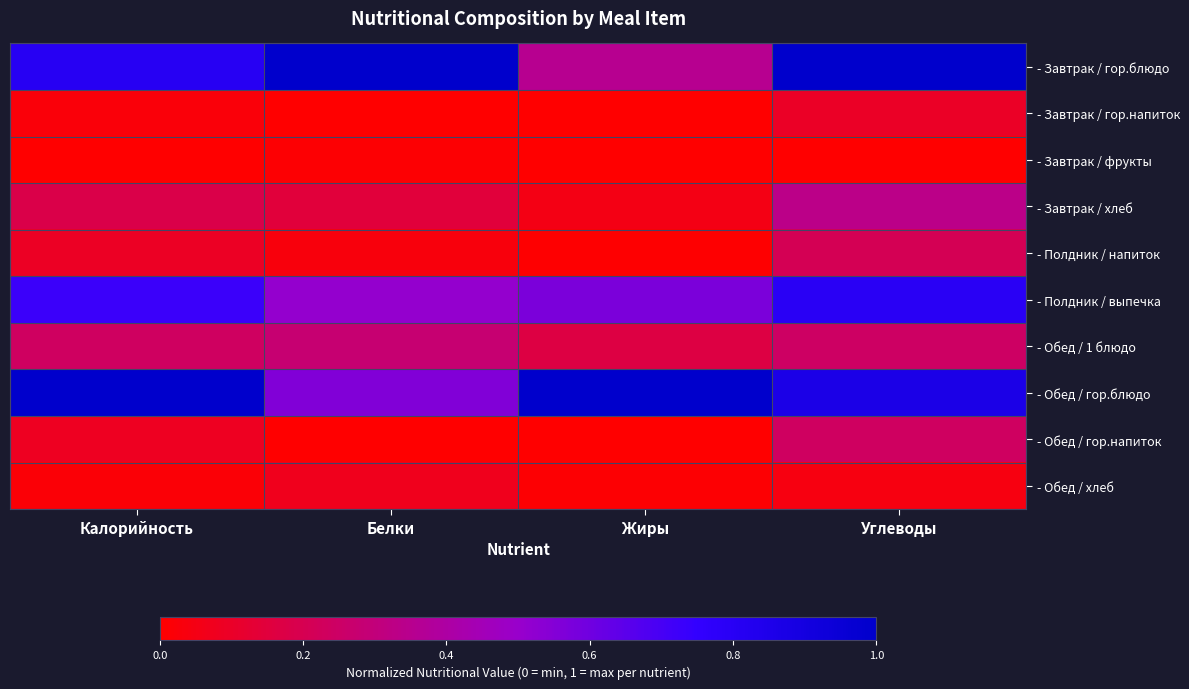

Reading right to left, transcribe all the data shown in this chart.

- Завтрак / гор.блюдо: Углеводы=1.0	Жиры=0.4	Белки=1.0	Калорийность=0.8
- Завтрак / гор.напиток: Углеводы=0.1	Жиры=0.0	Белки=0.0	Калорийность=0.0
- Завтрак / фрукты: Углеводы=0.0	Жиры=0.0	Белки=0.0	Калорийность=0.0
- Завтрак / хлеб: Углеводы=0.3	Жиры=0.1	Белки=0.1	Калорийность=0.2
- Полдник / напиток: Углеводы=0.2	Жиры=0.0	Белки=0.0	Калорийность=0.1
- Полдник / выпечка: Углеводы=0.8	Жиры=0.6	Белки=0.5	Калорийность=0.7
- Обед / 1 блюдо: Углеводы=0.2	Жиры=0.2	Белки=0.3	Калорийность=0.2
- Обед / гор.блюдо: Углеводы=0.9	Жиры=1.0	Белки=0.6	Калорийность=1.0
- Обед / гор.напиток: Углеводы=0.2	Жиры=0.0	Белки=0.0	Калорийность=0.1
- Обед / хлеб: Углеводы=0.0	Жиры=0.0	Белки=0.1	Калорийность=0.0